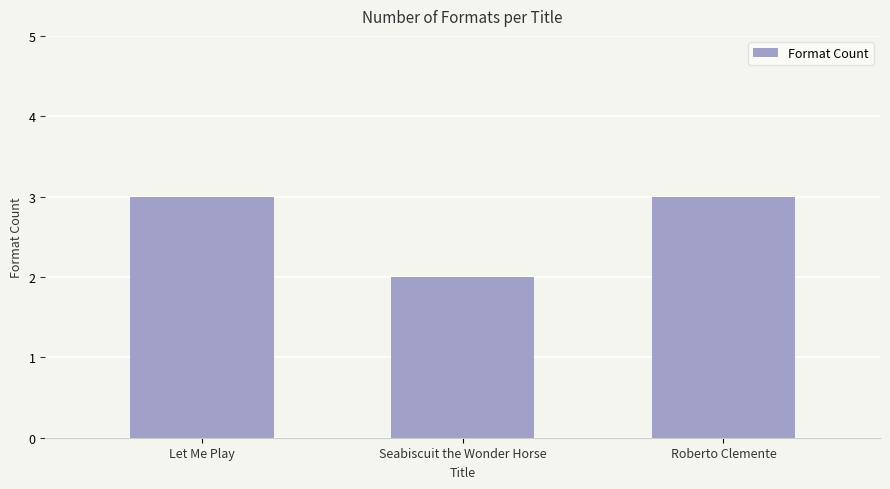

What is the value of the 1st bar from the left?

3